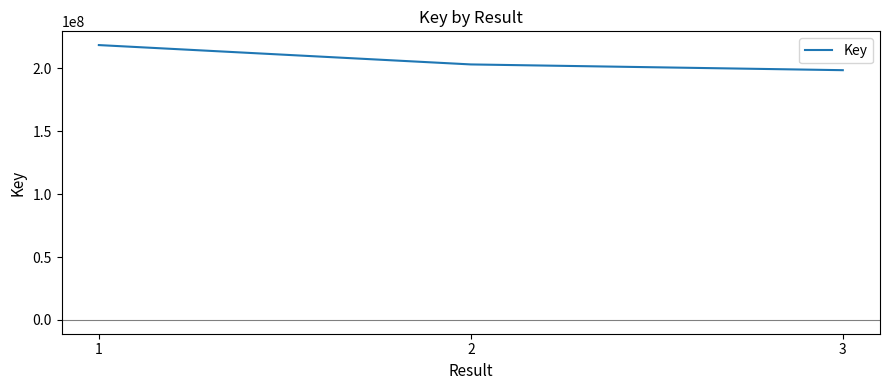

What is the minimum value shown in the chart?

198465239